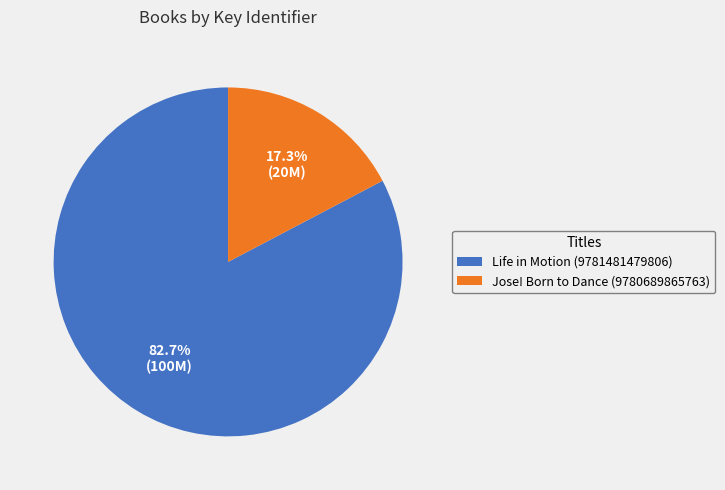

Count the number of slices in the pie.

2